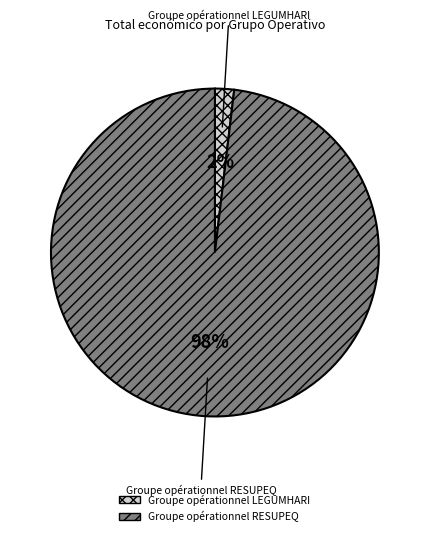

What is the smallest slice in the pie chart?

Groupe opérationnel LEGUMHARI